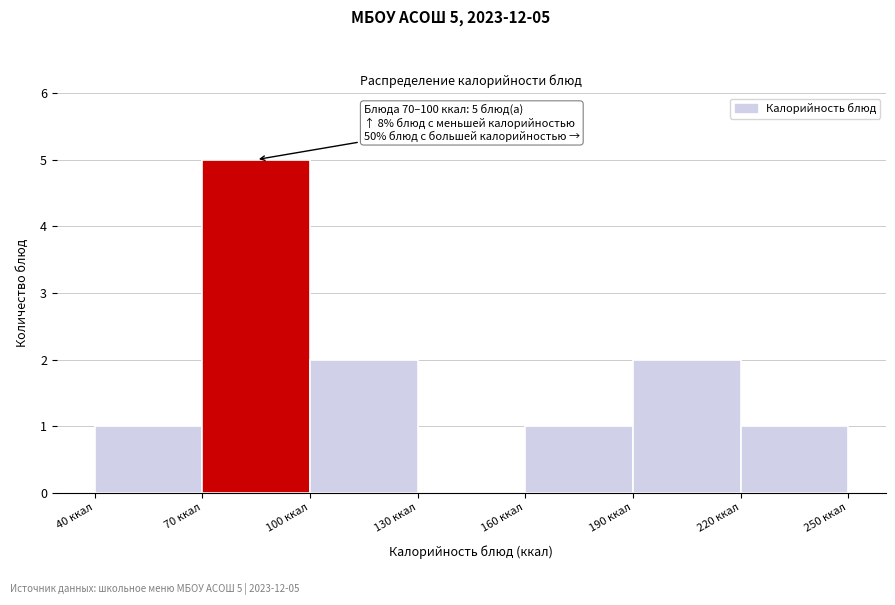

Which range on the x-axis has the tallest bar?

70 to 100